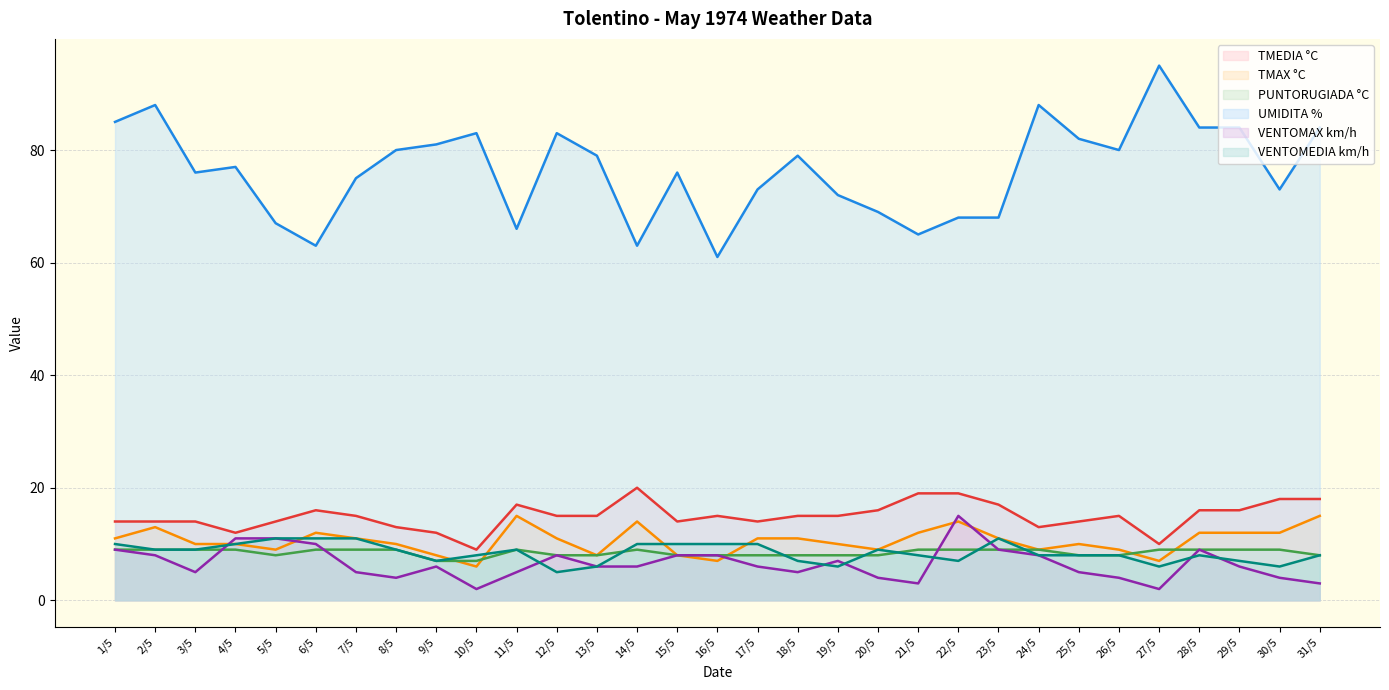

Reading left to right, transcribe all the data shown in this chart.

TMEDIA °C: 1/5=14	2/5=14	3/5=14	4/5=12	5/5=14	6/5=16	7/5=15	8/5=13	9/5=12	10/5=9	11/5=17	12/5=15	13/5=15	14/5=20	15/5=14	16/5=15	17/5=14	18/5=15	19/5=15	20/5=16	21/5=19	22/5=19	23/5=17	24/5=13	25/5=14	26/5=15	27/5=10	28/5=16	29/5=16	30/5=18	31/5=18
TMAX °C: 1/5=11	2/5=13	3/5=10	4/5=10	5/5=9	6/5=12	7/5=11	8/5=10	9/5=8	10/5=6	11/5=15	12/5=11	13/5=8	14/5=14	15/5=8	16/5=7	17/5=11	18/5=11	19/5=10	20/5=9	21/5=12	22/5=14	23/5=11	24/5=9	25/5=10	26/5=9	27/5=7	28/5=12	29/5=12	30/5=12	31/5=15
PUNTORUGIADA °C: 1/5=9	2/5=9	3/5=9	4/5=9	5/5=8	6/5=9	7/5=9	8/5=9	9/5=7	10/5=7	11/5=9	12/5=8	13/5=8	14/5=9	15/5=8	16/5=8	17/5=8	18/5=8	19/5=8	20/5=8	21/5=9	22/5=9	23/5=9	24/5=9	25/5=8	26/5=8	27/5=9	28/5=9	29/5=9	30/5=9	31/5=8
UMIDITA %: 1/5=85	2/5=88	3/5=76	4/5=77	5/5=67	6/5=63	7/5=75	8/5=80	9/5=81	10/5=83	11/5=66	12/5=83	13/5=79	14/5=63	15/5=76	16/5=61	17/5=73	18/5=79	19/5=72	20/5=69	21/5=65	22/5=68	23/5=68	24/5=88	25/5=82	26/5=80	27/5=95	28/5=84	29/5=84	30/5=73	31/5=84
VENTOMAX km/h: 1/5=9	2/5=8	3/5=5	4/5=11	5/5=11	6/5=10	7/5=5	8/5=4	9/5=6	10/5=2	11/5=5	12/5=8	13/5=6	14/5=6	15/5=8	16/5=8	17/5=6	18/5=5	19/5=7	20/5=4	21/5=3	22/5=15	23/5=9	24/5=8	25/5=5	26/5=4	27/5=2	28/5=9	29/5=6	30/5=4	31/5=3
VENTOMEDIA km/h: 1/5=10	2/5=9	3/5=9	4/5=10	5/5=11	6/5=11	7/5=11	8/5=9	9/5=7	10/5=8	11/5=9	12/5=5	13/5=6	14/5=10	15/5=10	16/5=10	17/5=10	18/5=7	19/5=6	20/5=9	21/5=8	22/5=7	23/5=11	24/5=8	25/5=8	26/5=8	27/5=6	28/5=8	29/5=7	30/5=6	31/5=8